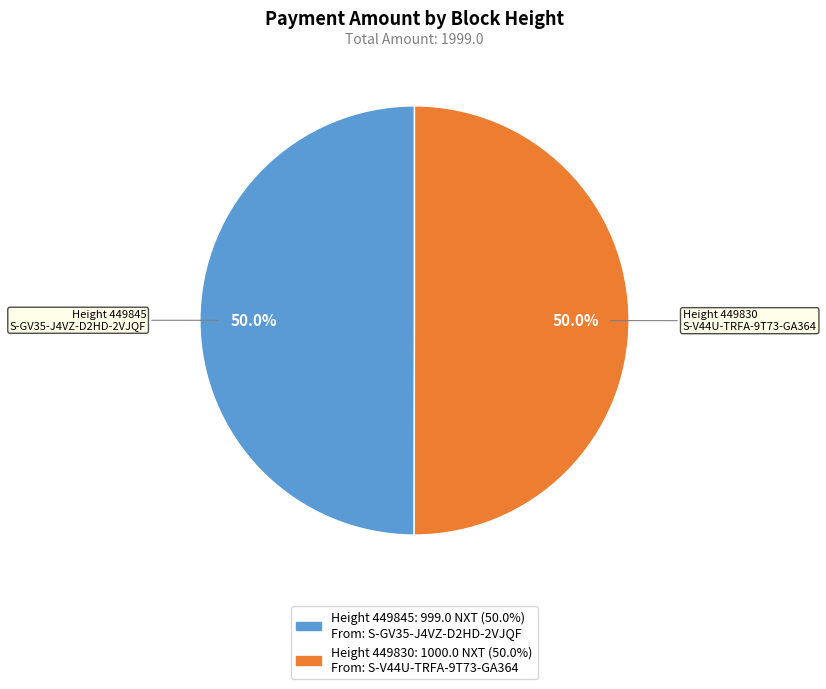

Count the number of slices in the pie.

2